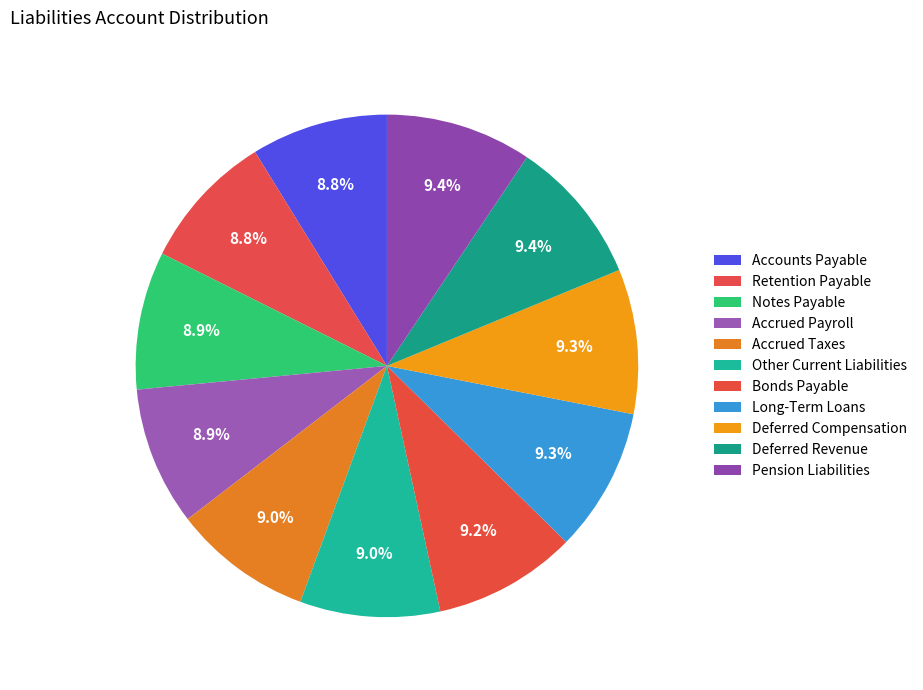

How many slices are in this pie chart?

11